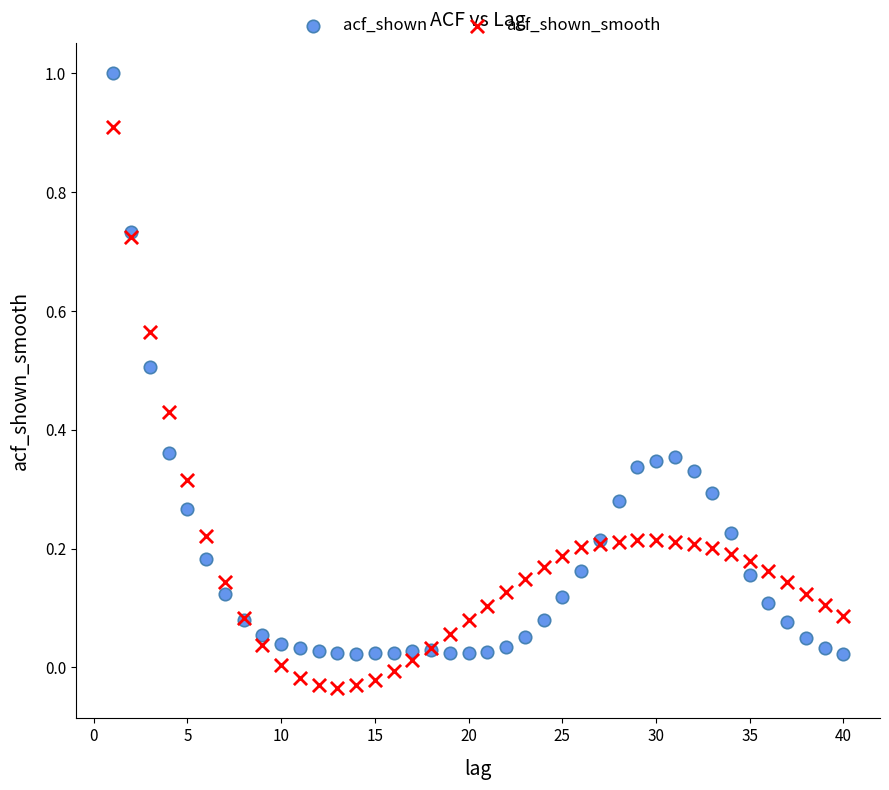

Which series reaches the minimum Y coordinate?

acf_shown_smooth